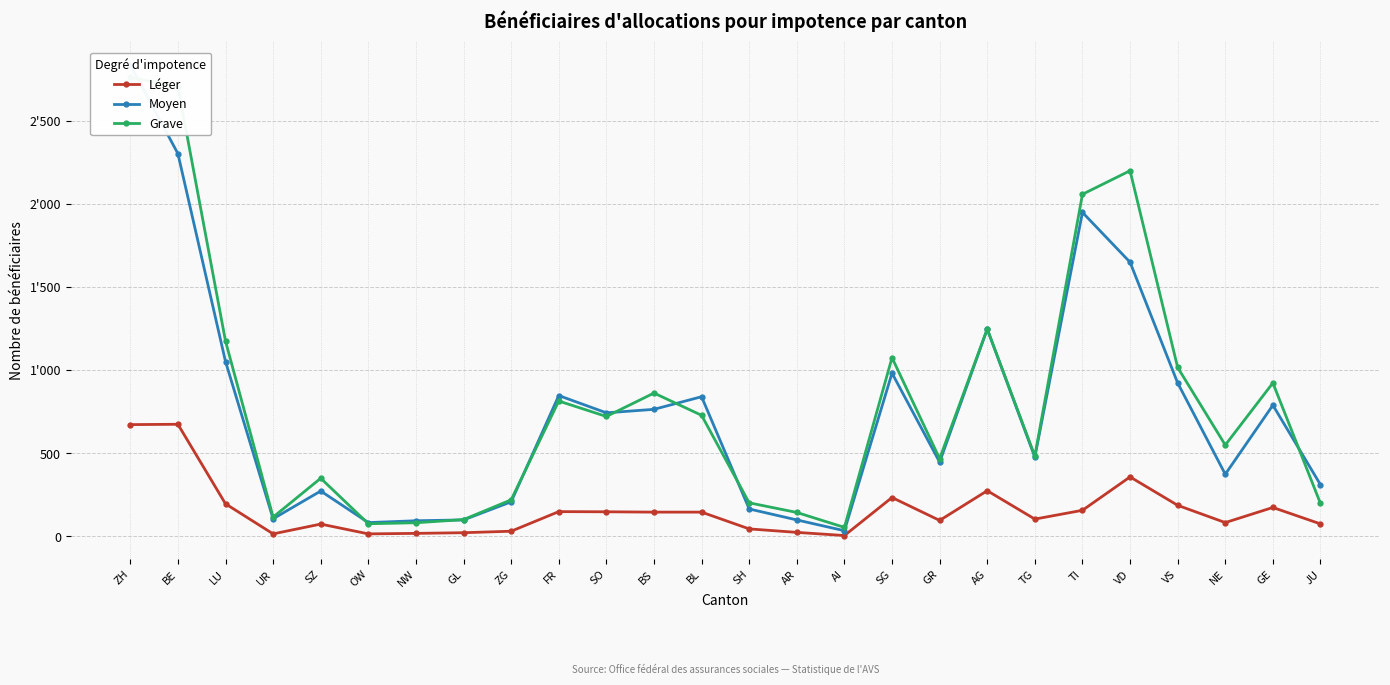

What value does the Grave series have at UR, to the nearest 10?

120